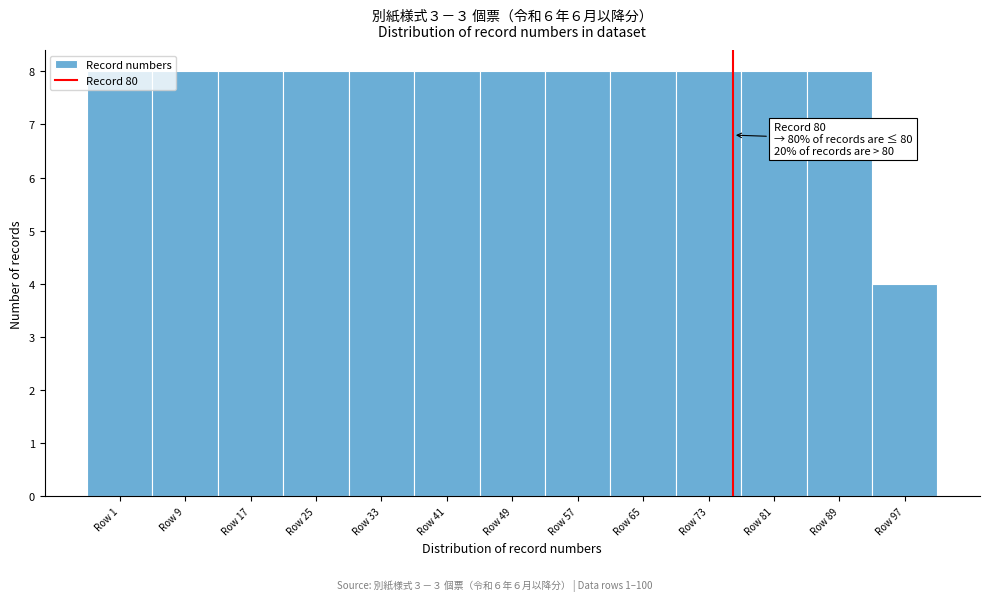

What is the value of the 5th bar from the left?

8